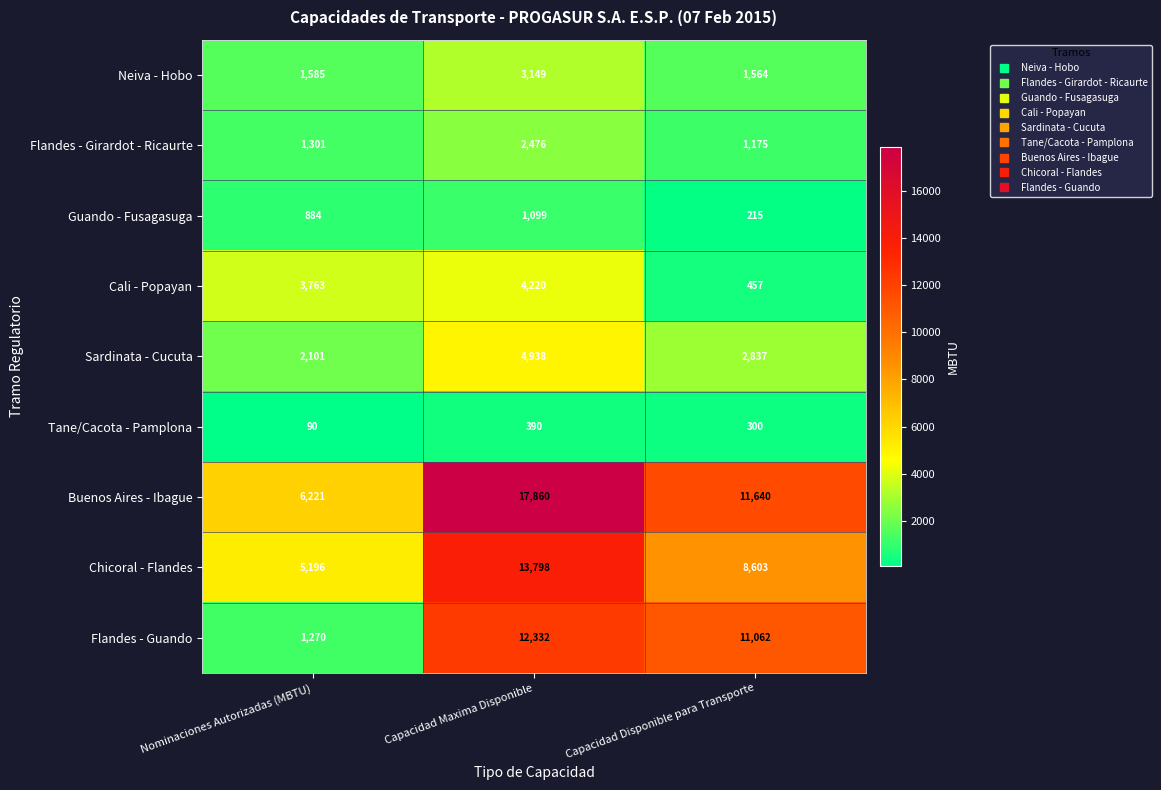

Count the number of data series in this chart.

9